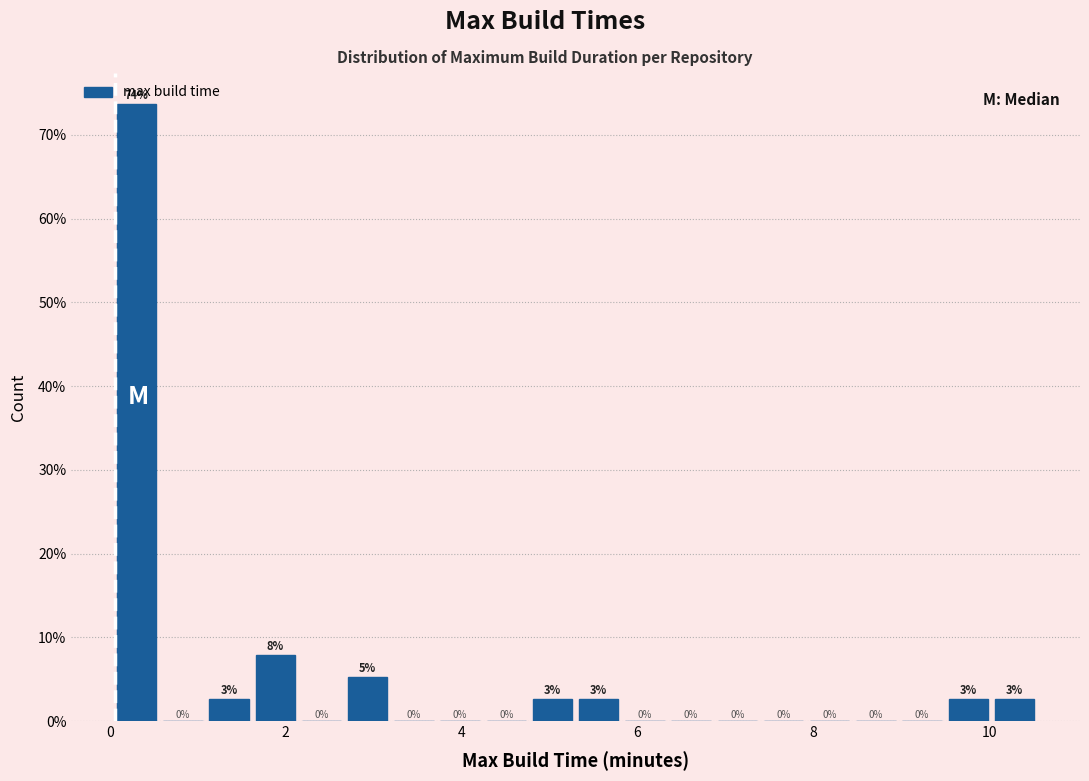

Read against the x-axis, roughly where is the centre of the tallest bar?

0.4